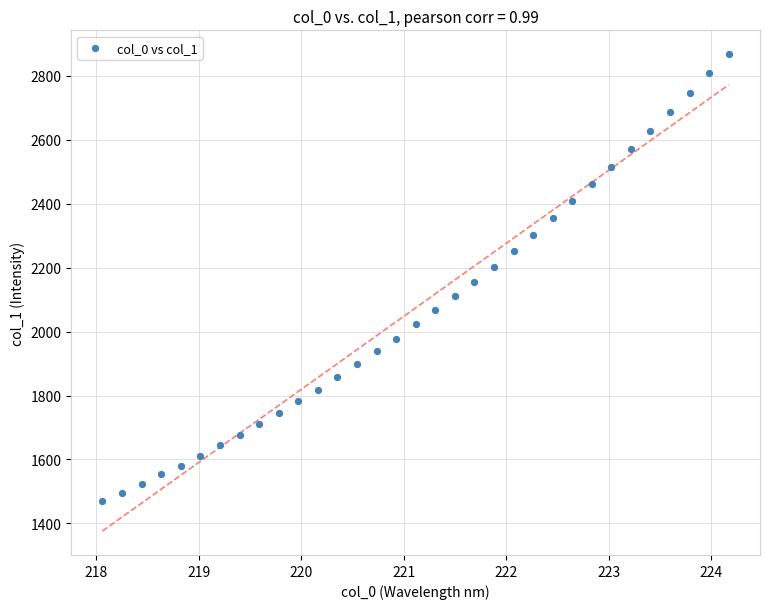

What is the range of X values (max minus min)?

6.1